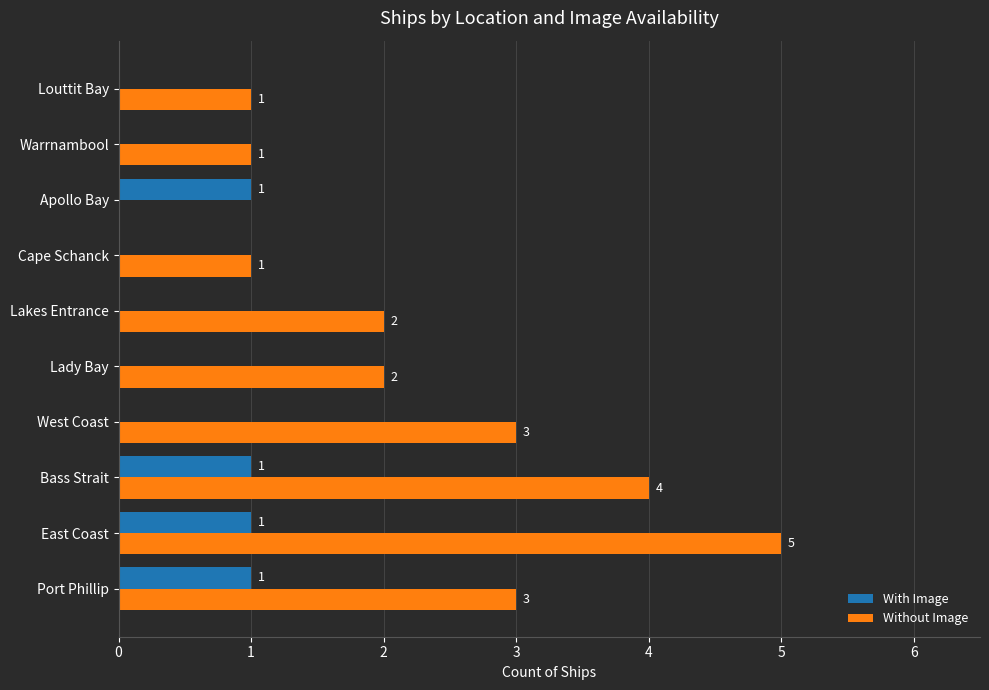

Which series has the largest total across all categories?

Without Image